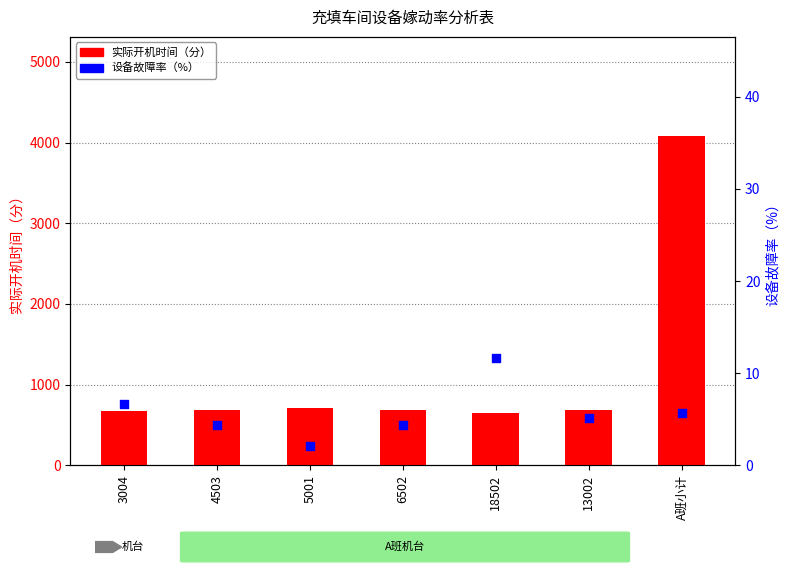

Which series reaches the minimum Y coordinate?

设备故障率 (%)